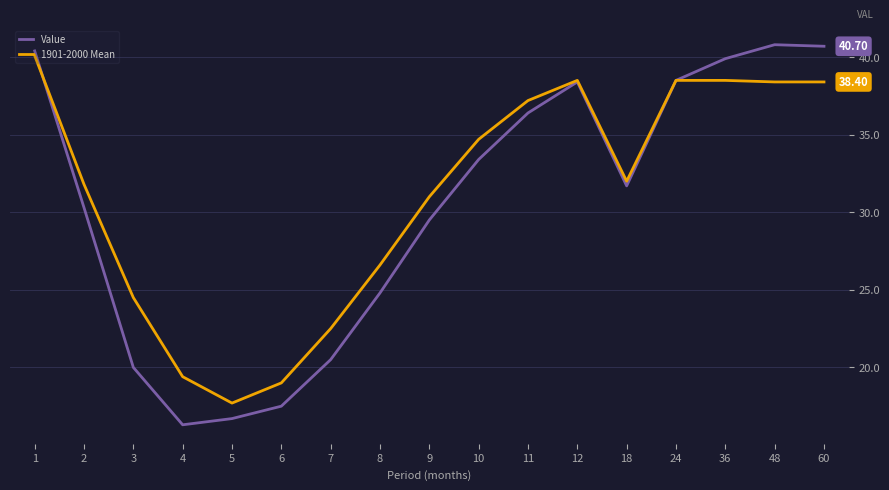

Is the value of 1901-2000 Mean at 4 greater than the value of Value at 2?

No